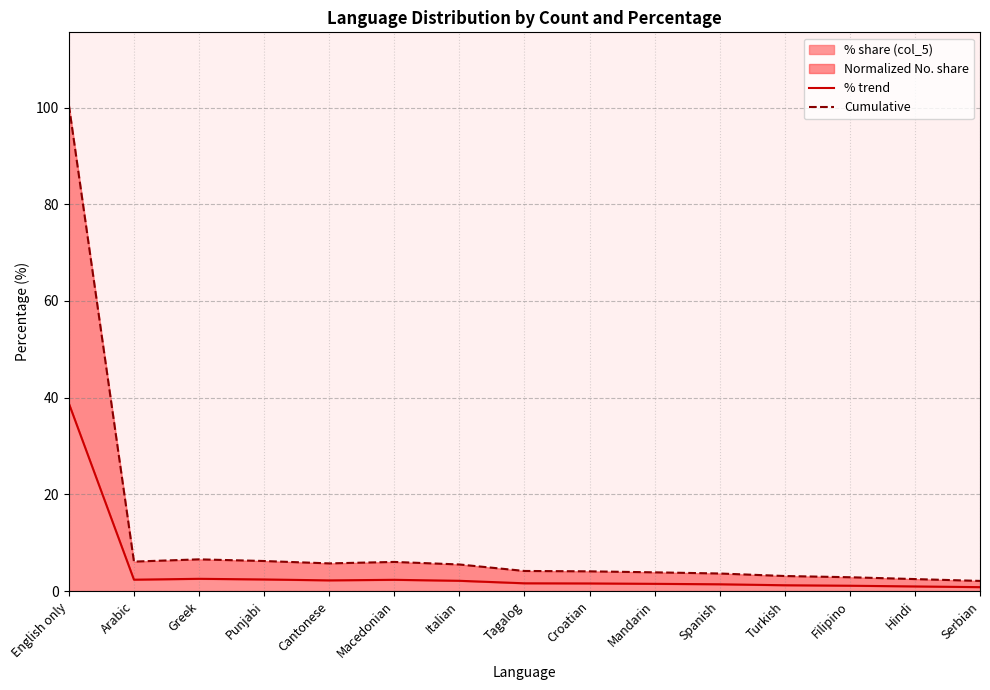

True or false: Cumulative has a value of 10.0 at Cantonese.

False